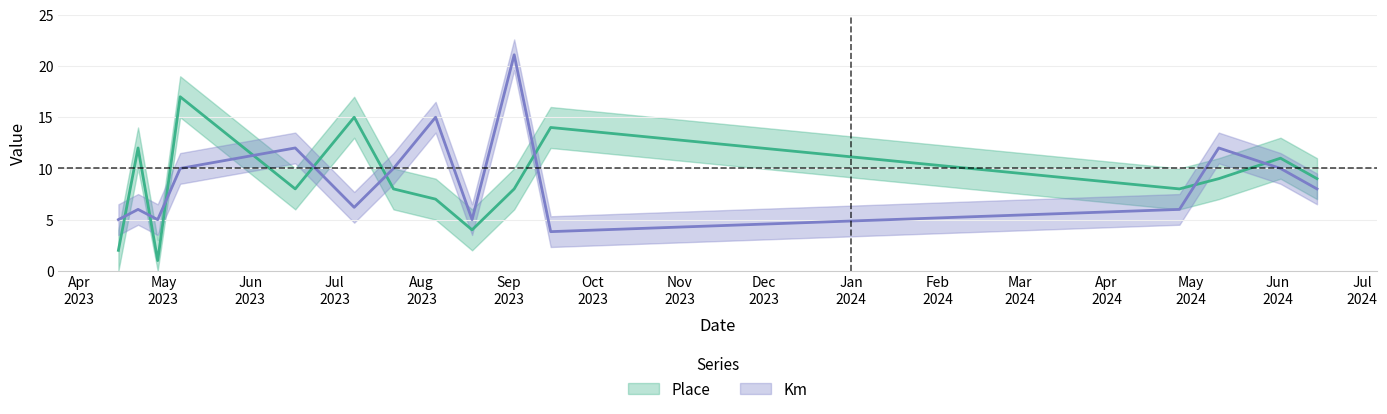

What is the sum of all Km values?

135.1